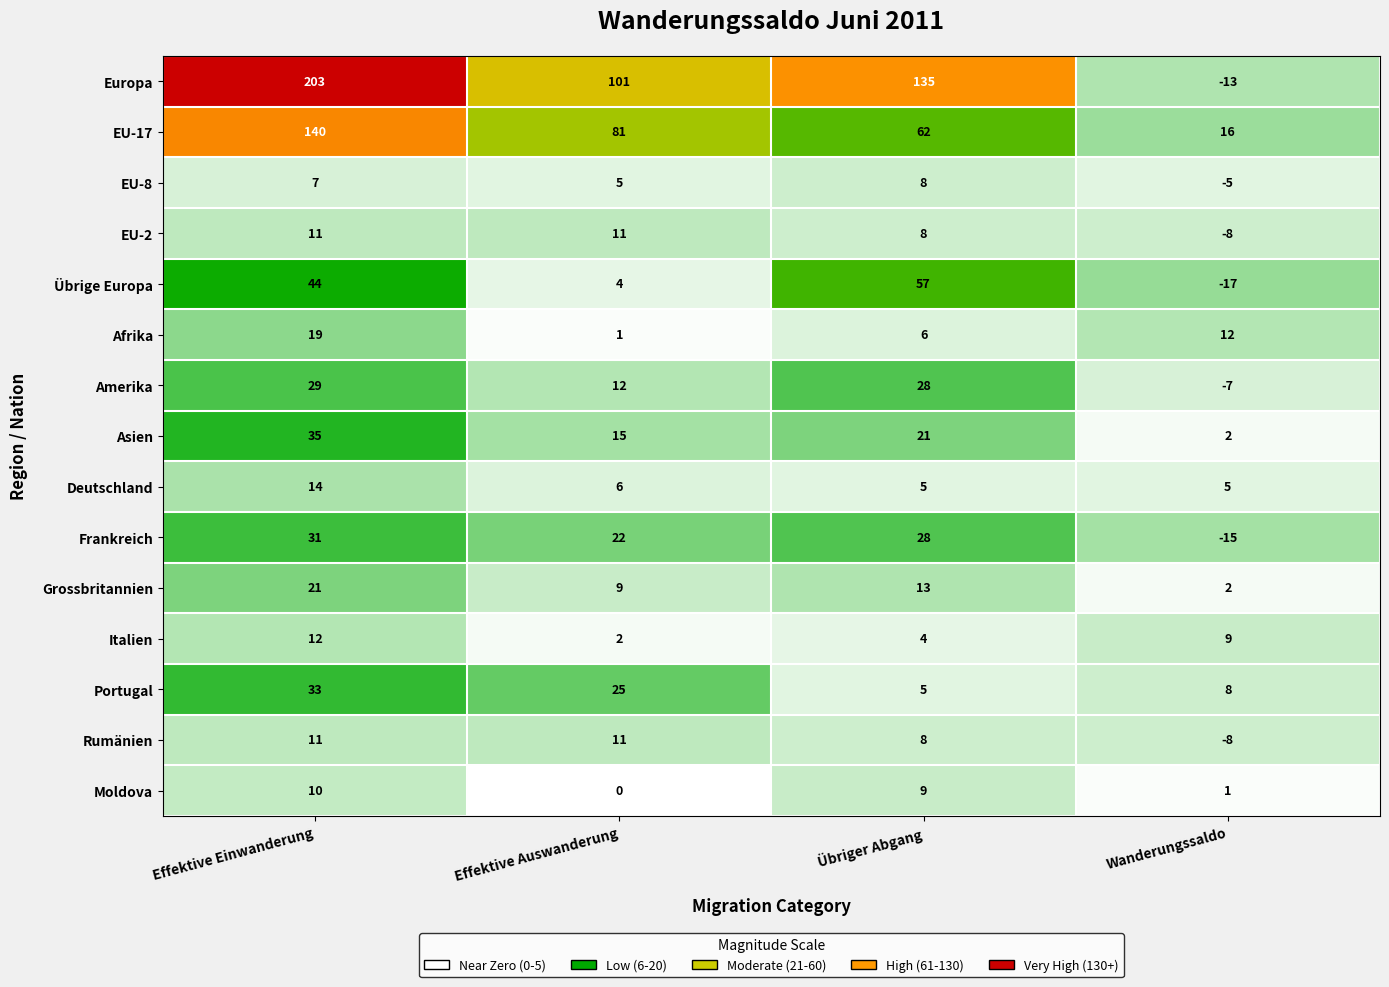

Where does the Amerika series first go above 28?

Effektive Einwanderung